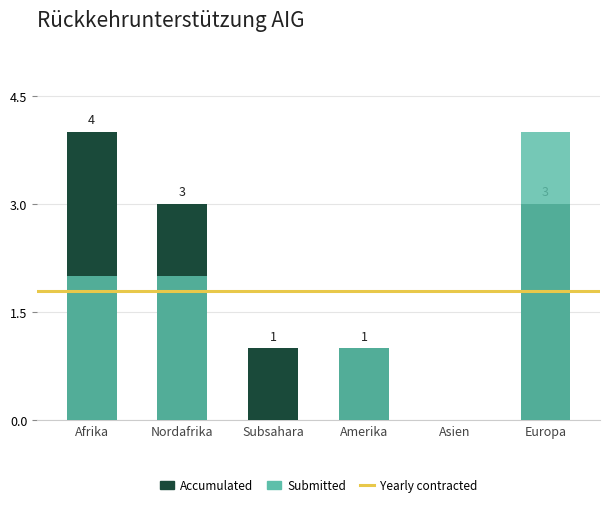

Count the Eintritte Beginn values in the range 0 to 3.

5